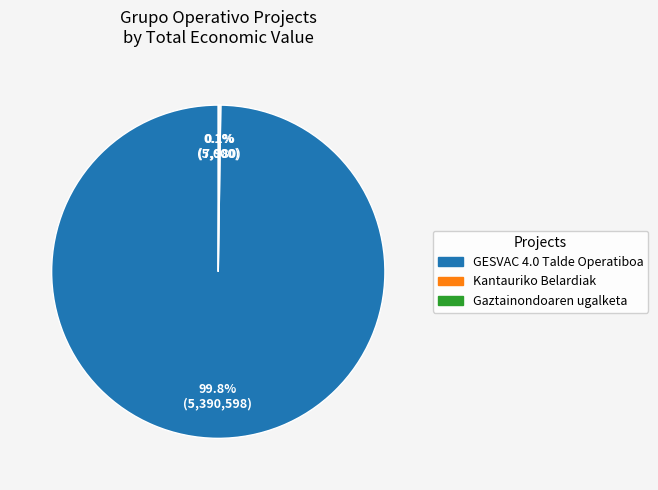

Is there any slice that represents more than half of the pie?

Yes